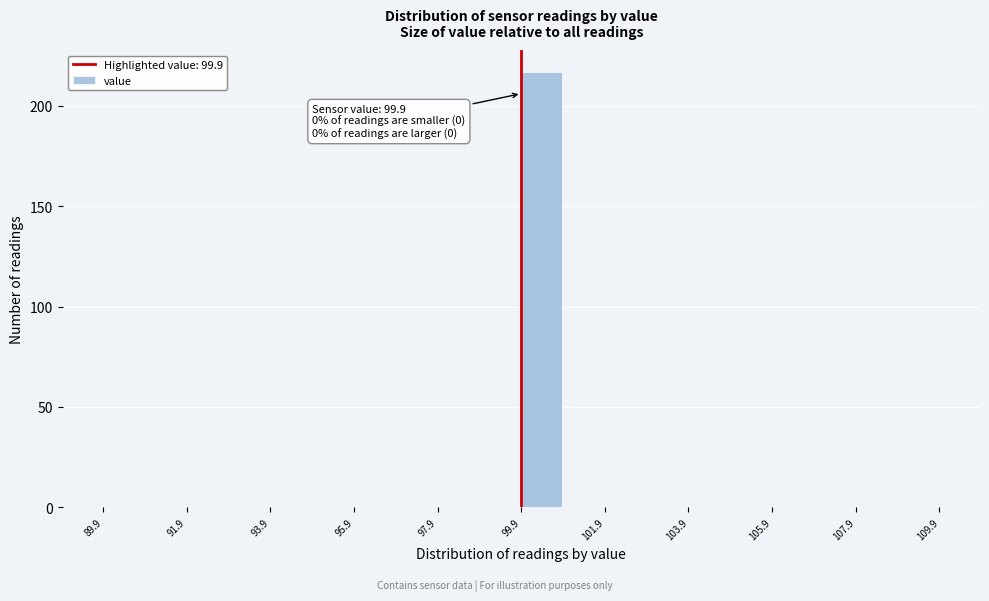

Over which range of the x-axis is the bar tallest?

99.9 to 100.9